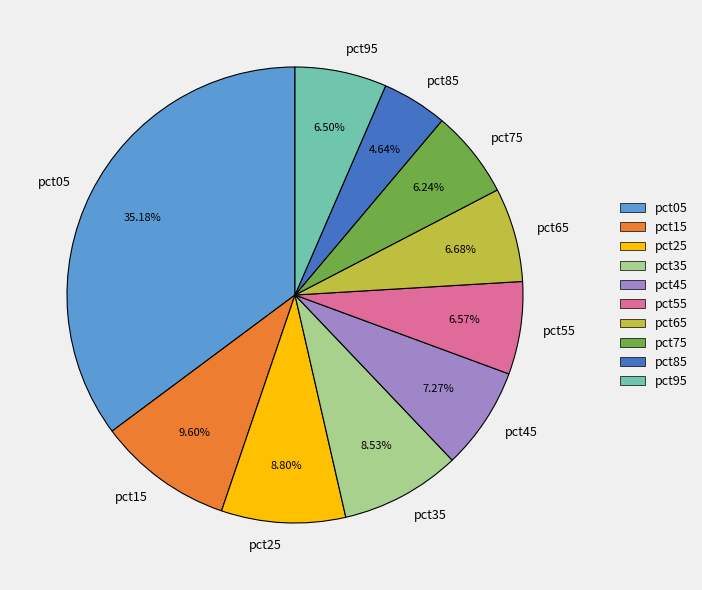

To the nearest percent, what is the combined percentage of pct45 and pct95?

14%